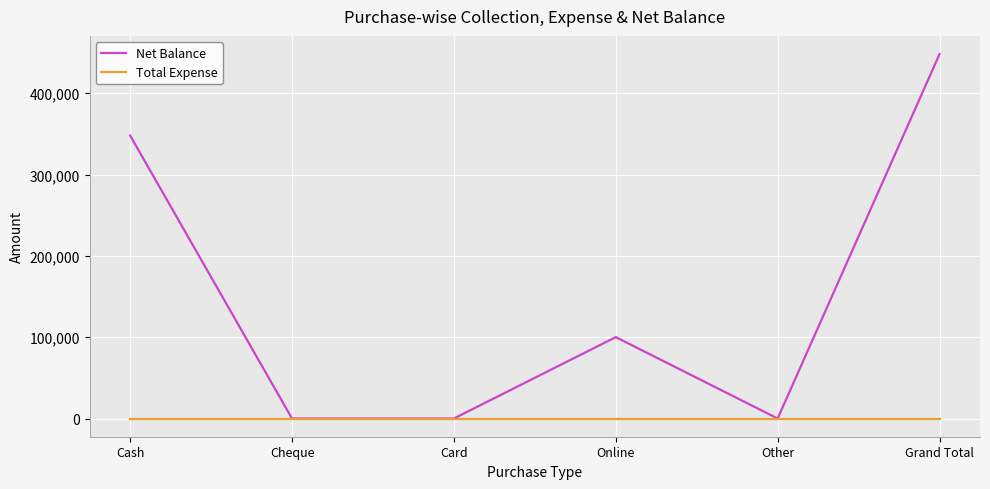

At which category is the sum across all series the highest?

Grand Total